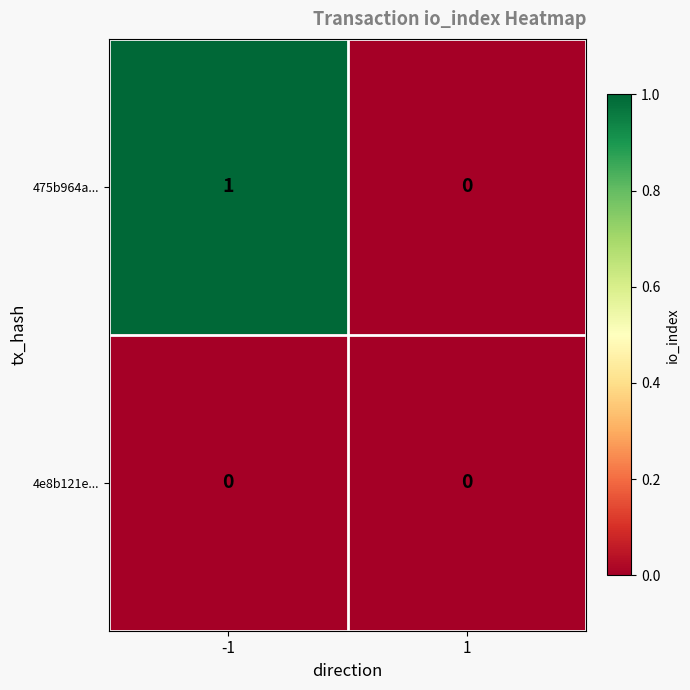

Count the number of categories in the chart.

2